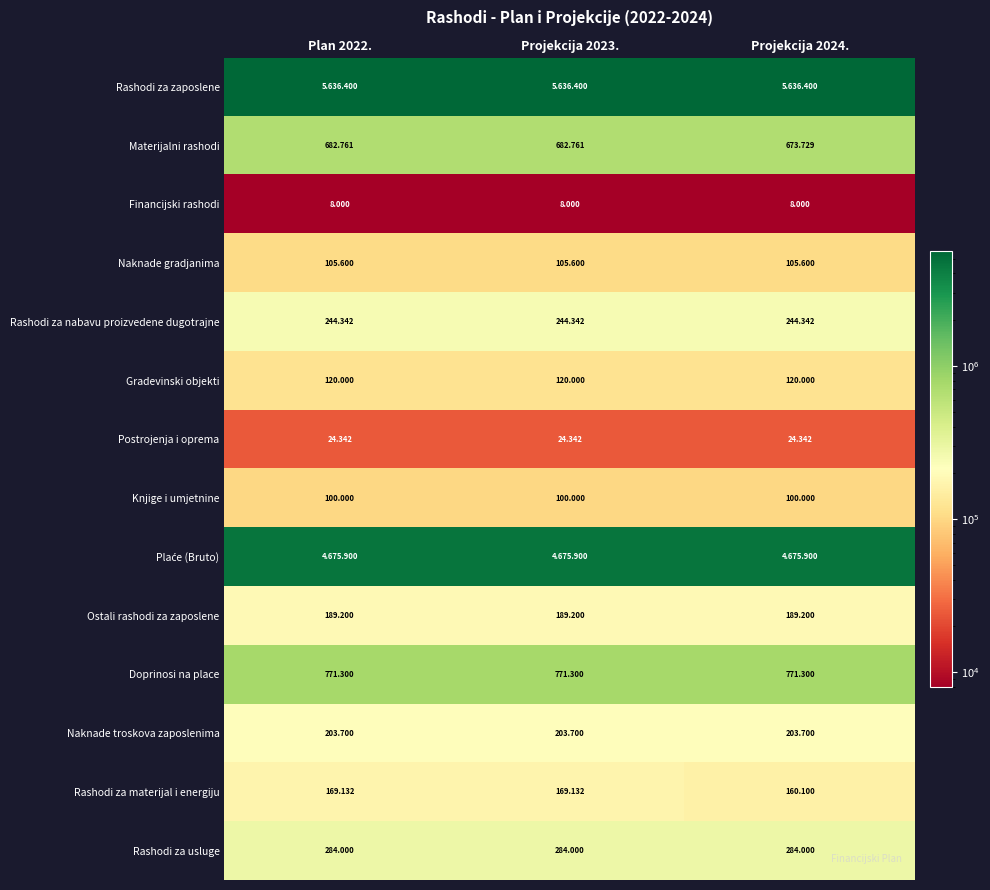

Where is Ostali rashodi za zaposlene nearest to the value 189200?

Plan 2022.